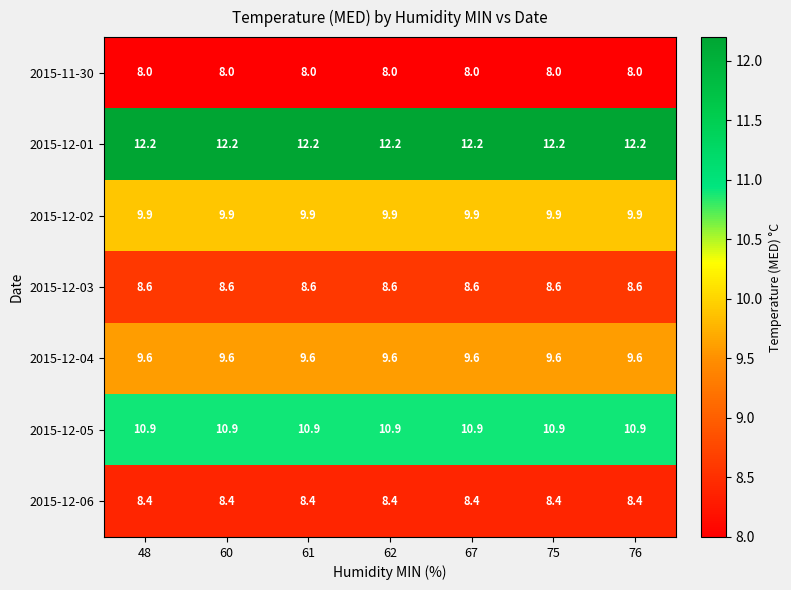

The 2015-12-03 series shows 8.6 at 62. True or false?

True